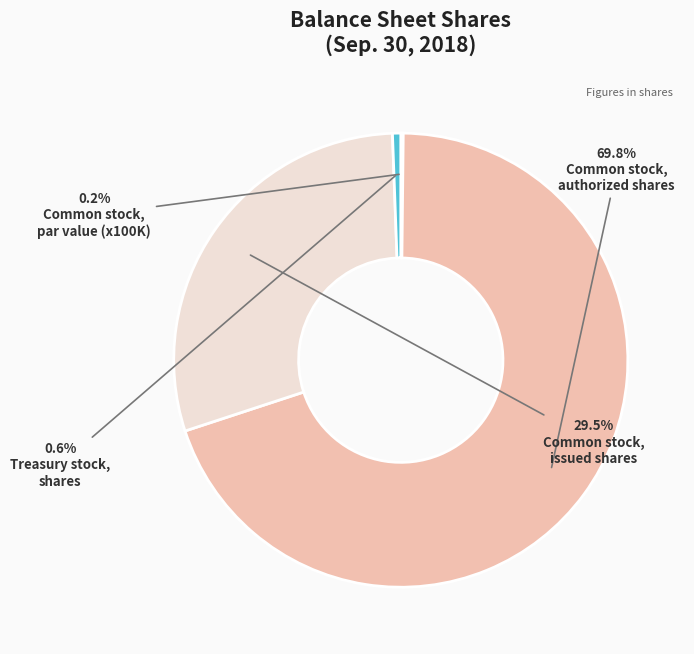

Is there any slice that represents more than half of the pie?

Yes